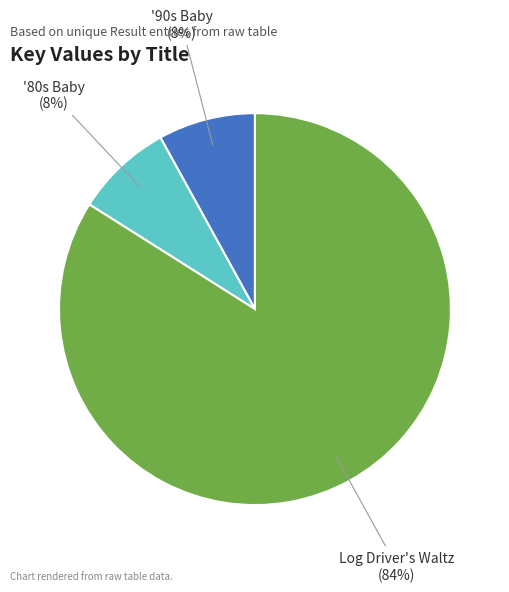

To the nearest percent, what is the difference between the largest and smallest slice percentages?

76%